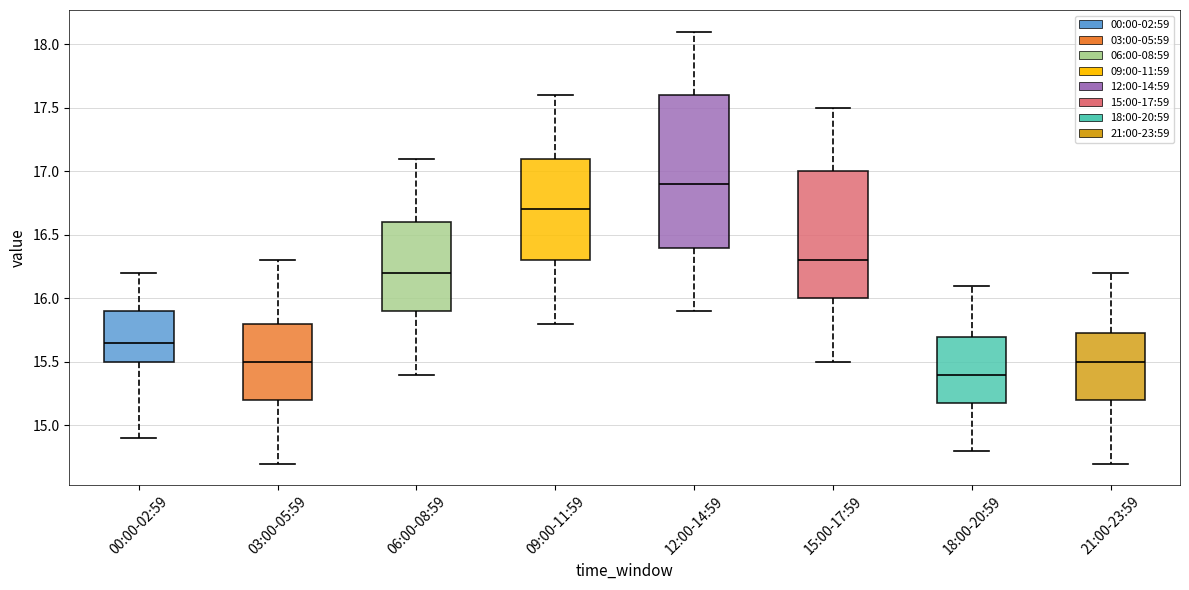

Reading left to right, read every box against the y-axis: the position of its median line, the range the box covers, and the ends of its whiskers. The values are not printed on the chart, so give them approximately, as read against the axis.

00:00-02:59: median 15.65, box 15.50 to 15.90, whiskers 14.90 to 16.20
03:00-05:59: median 15.50, box 15.20 to 15.80, whiskers 14.70 to 16.30
06:00-08:59: median 16.20, box 15.90 to 16.60, whiskers 15.40 to 17.10
09:00-11:59: median 16.70, box 16.30 to 17.10, whiskers 15.80 to 17.60
12:00-14:59: median 16.90, box 16.40 to 17.60, whiskers 15.90 to 18.10
15:00-17:59: median 16.30, box 16.00 to 17.00, whiskers 15.50 to 17.50
18:00-20:59: median 15.40, box 15.20 to 15.70, whiskers 14.80 to 16.10
21:00-23:59: median 15.50, box 15.20 to 15.75, whiskers 14.70 to 16.20